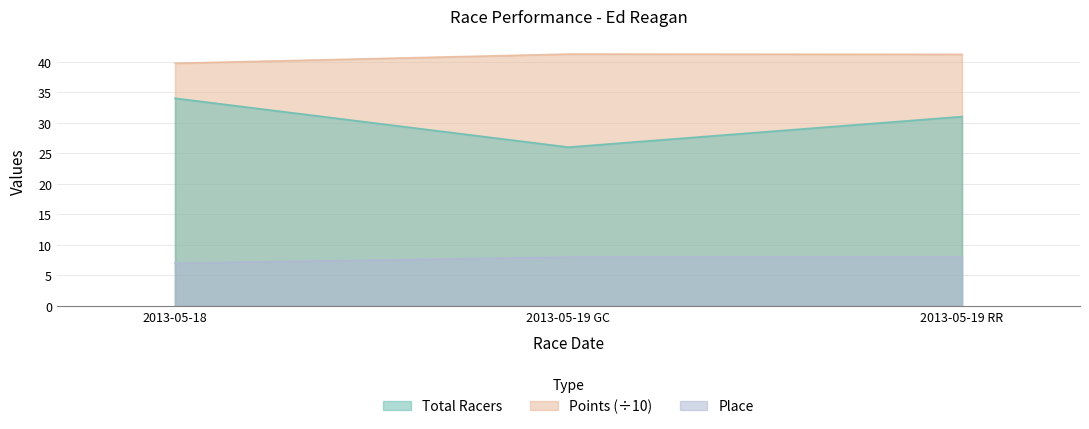

Which label corresponds to the smallest value in the chart?

2013-05-18